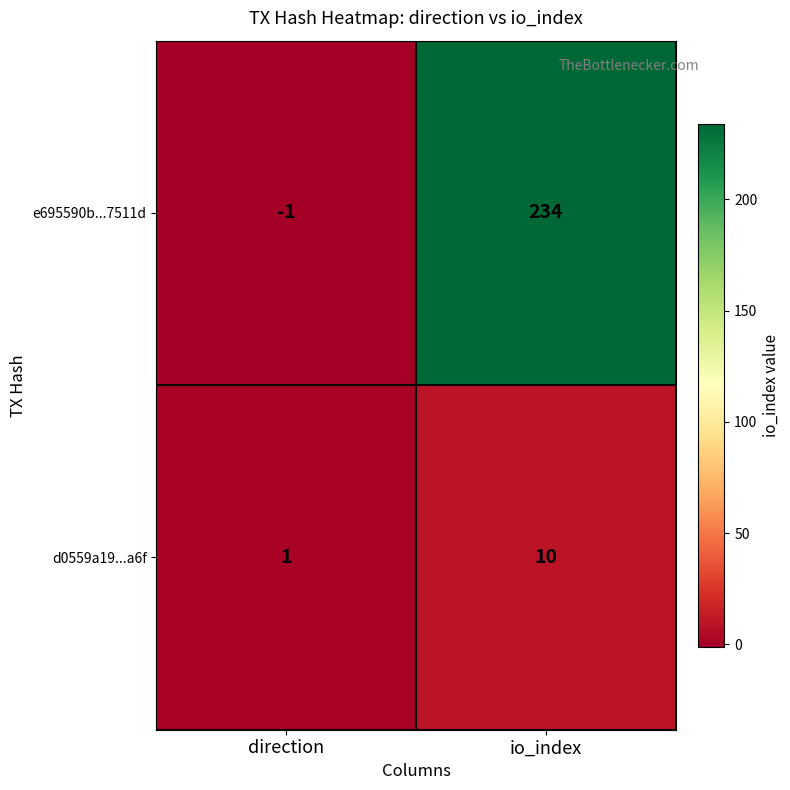

How many categories are shown in the chart?

2